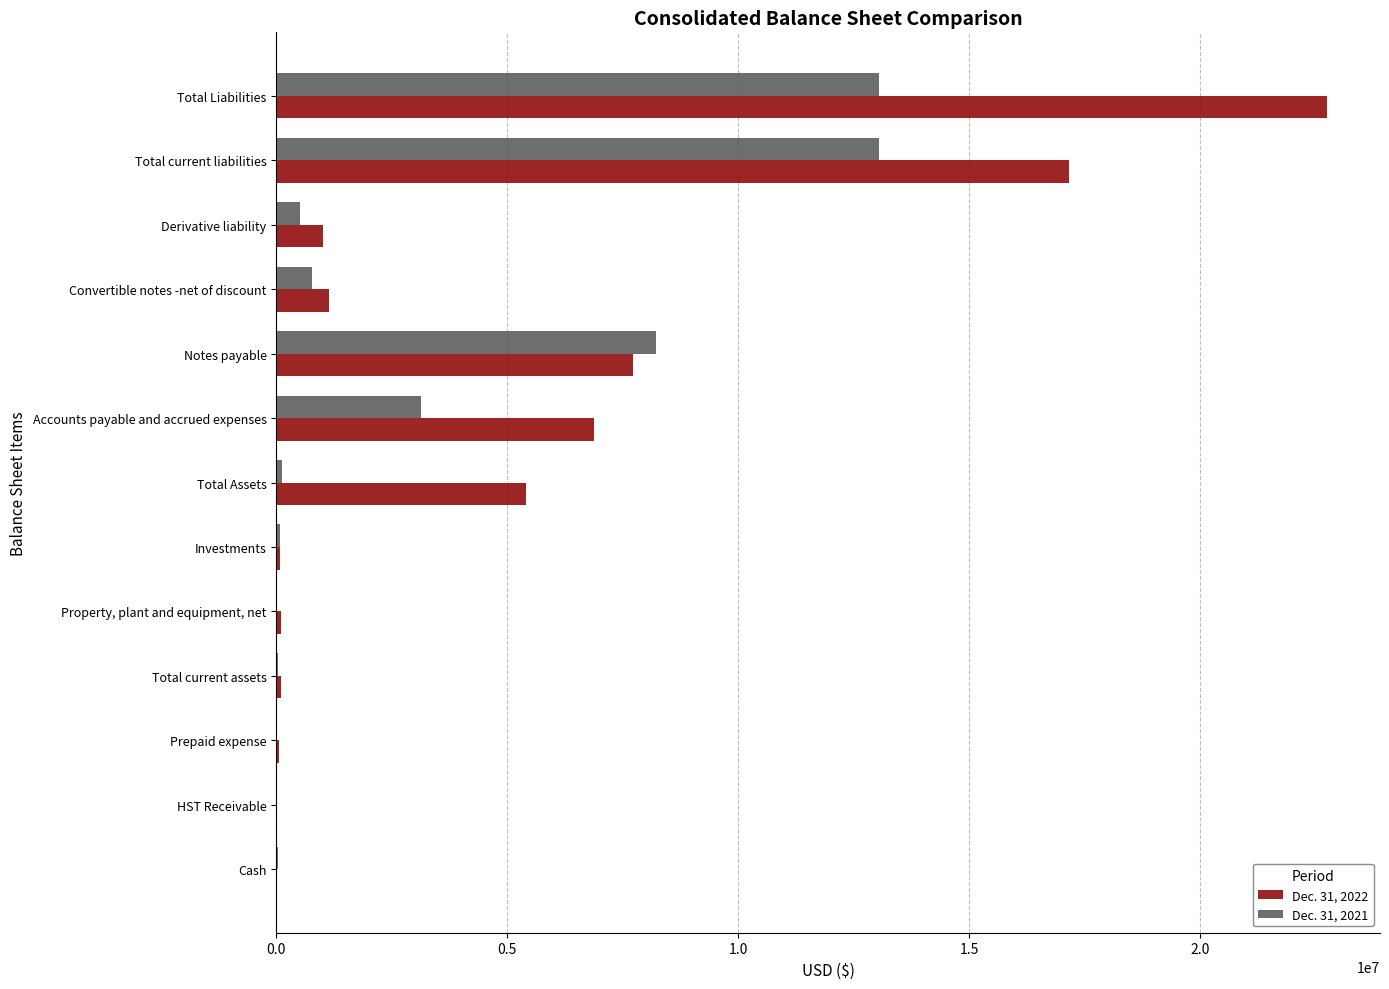

What are all the series names shown in the legend?

Dec. 31, 2022, Dec. 31, 2021